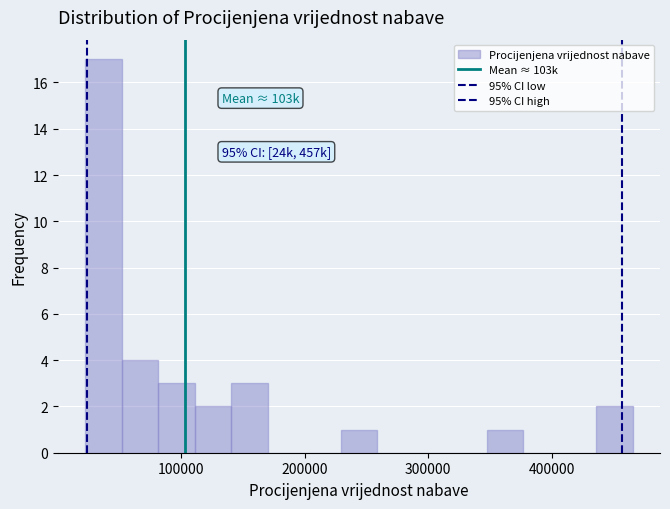

Around what value on the x-axis is the tallest bar? Give the approximate position of its centre, as read against the axis.

40000